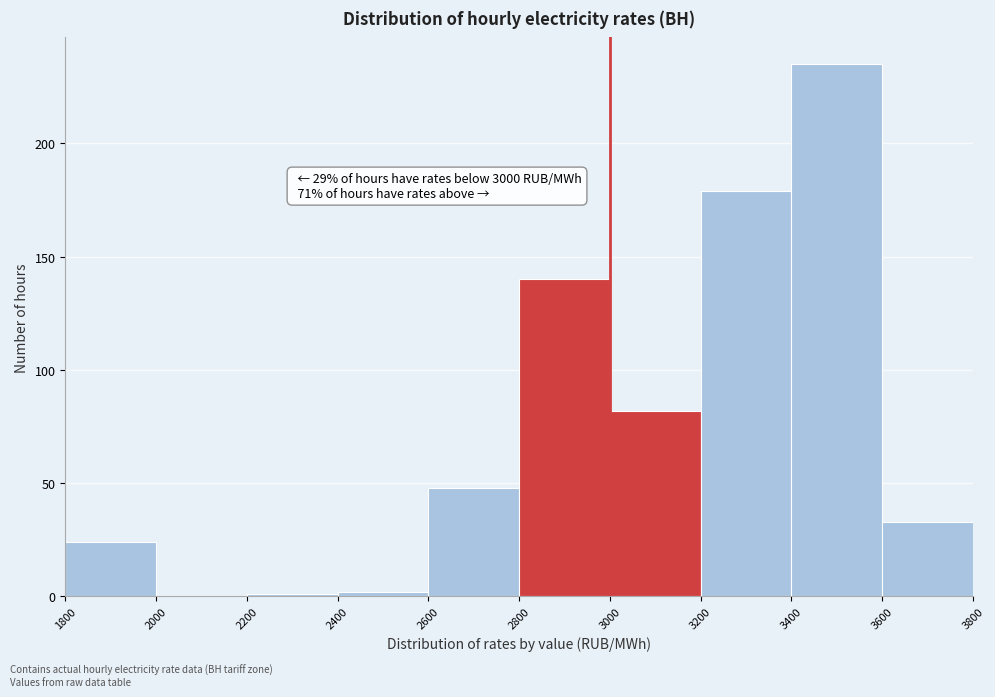

Which range on the x-axis has the tallest bar?

3400 to 3600